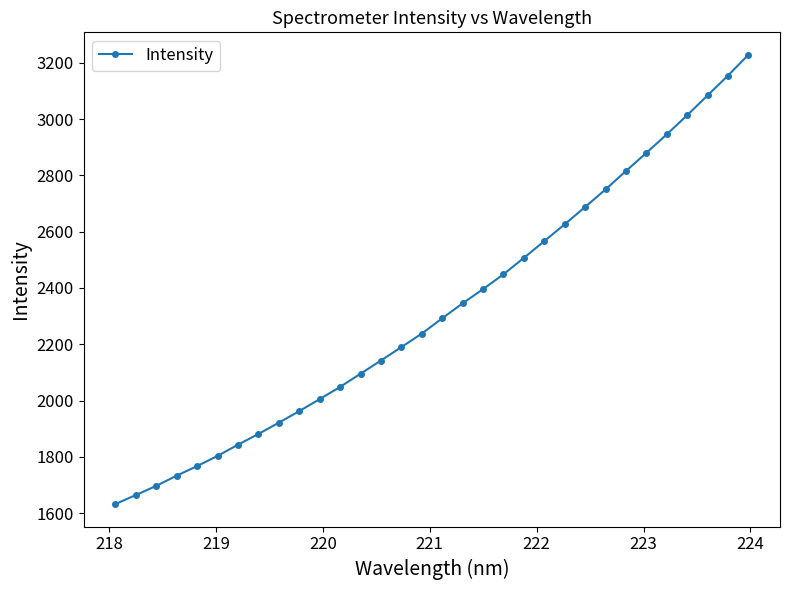

What is the average value?

2323.9